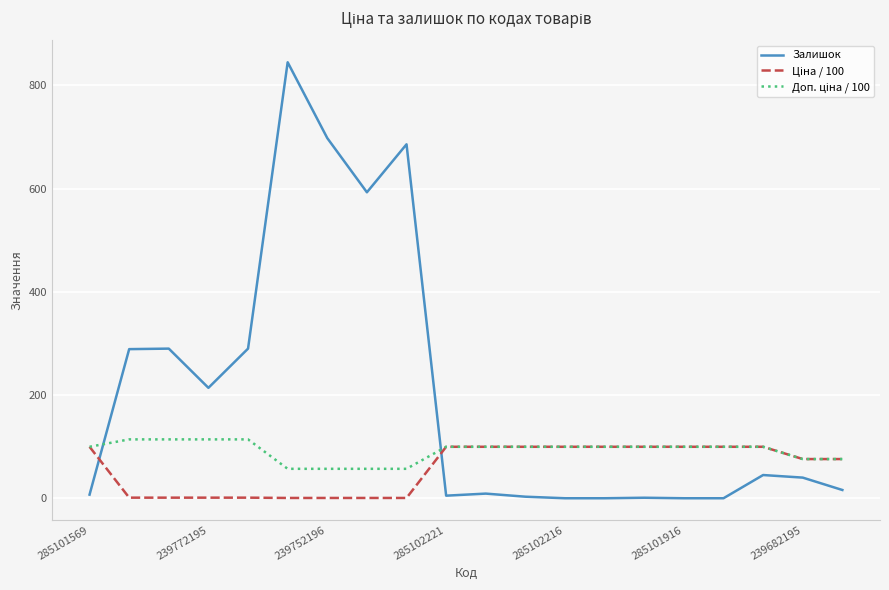

Which series has the largest total across all categories?

Залишок